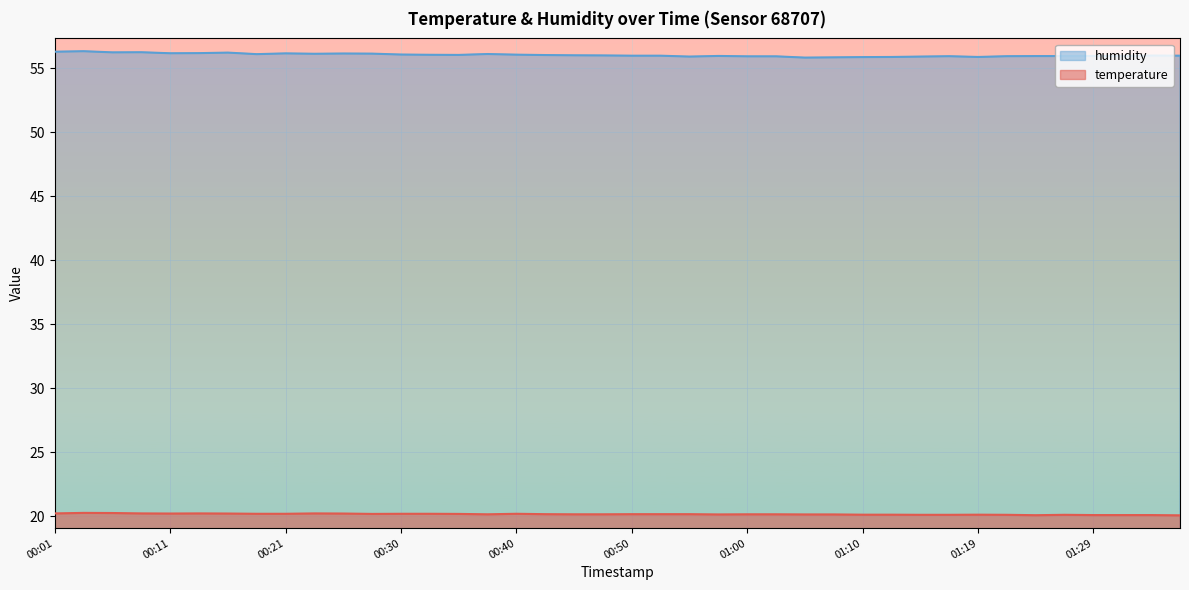

What is the total value across all series at 00:09?

76.5